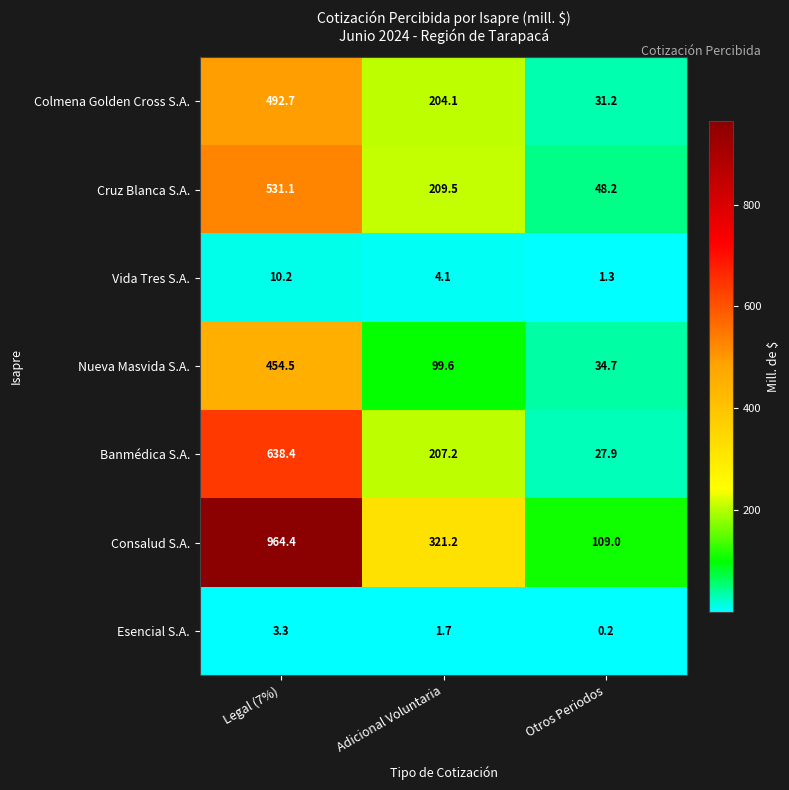

Between Legal (7%) and Adicional Voluntaria, which series saw the biggest shift?

Consalud S.A.